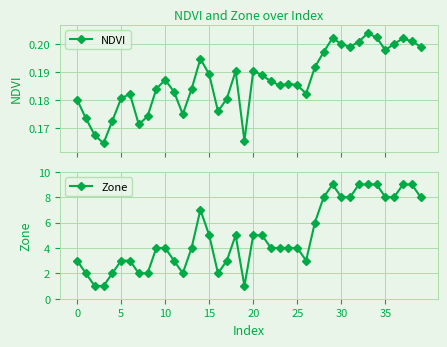

True or false: NDVI has more than 1 points higher than both neighbors.

True